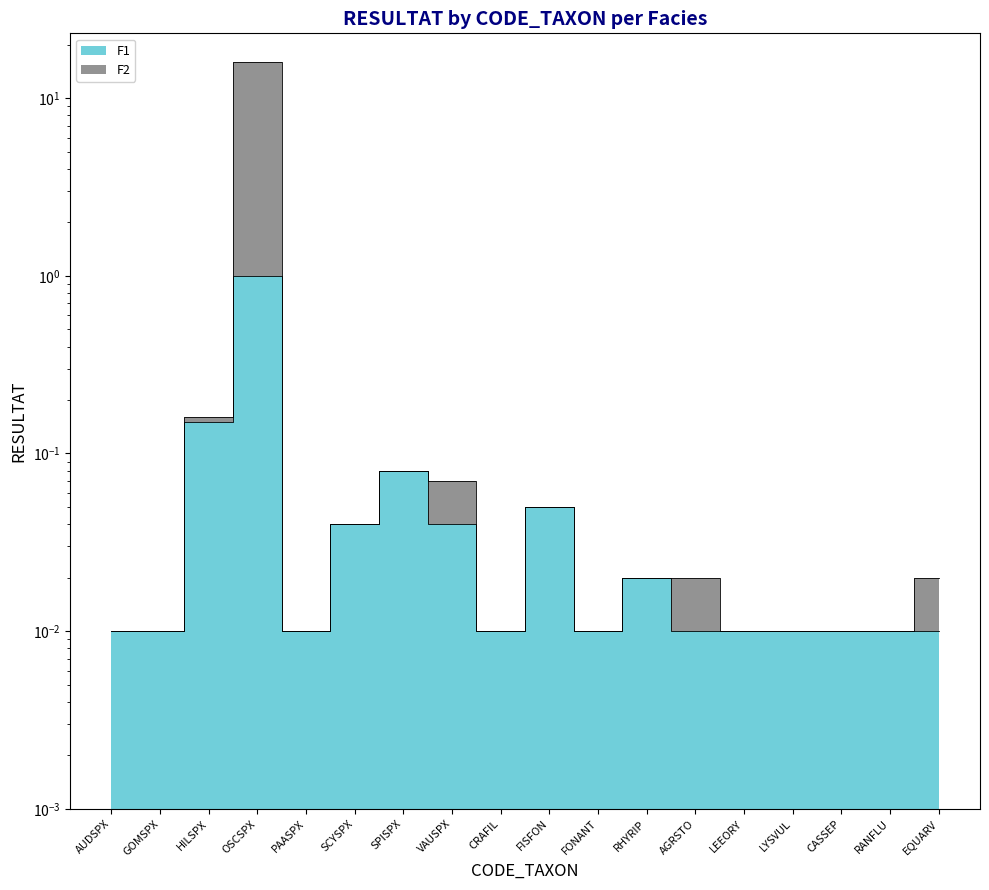

Reading right to left, list all the values displayed in this chart.

F1: 0.0	0.0	0.0	0.0	0.0	0.0	0.0	0.0	0.1	0.0	0.0	0.1	0.0	0.0	1.0	0.1	0.0	0.0
F2: 0.0	0.0	0.0	0.0	0.0	0.0	0.0	0.0	0.1	0.0	0.1	0.1	0.0	0.0	16.0	0.2	0.0	0.0